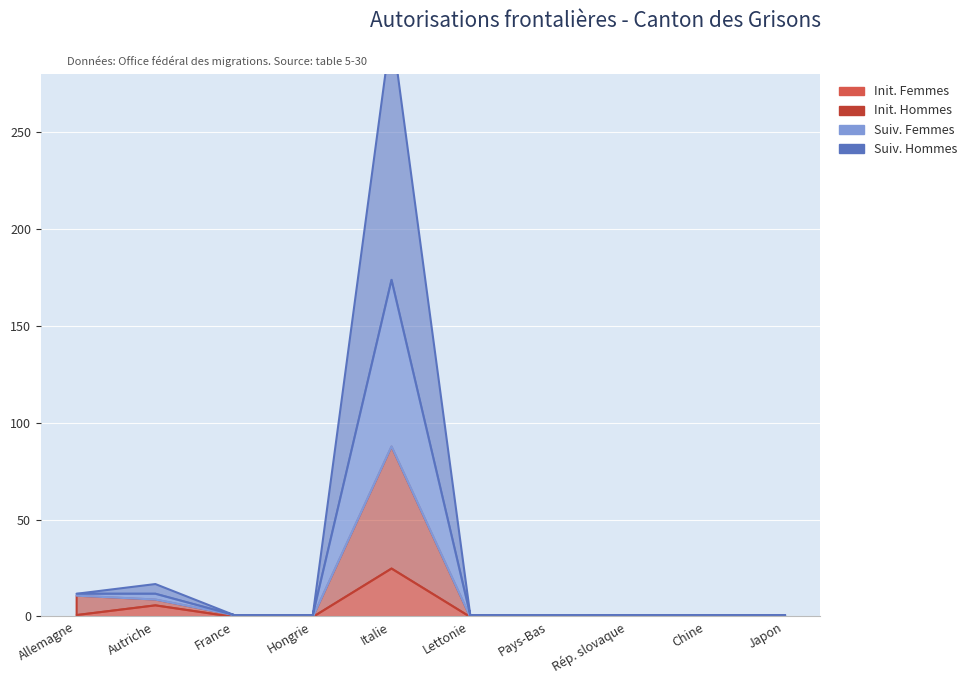

How many series are shown in this chart?

4